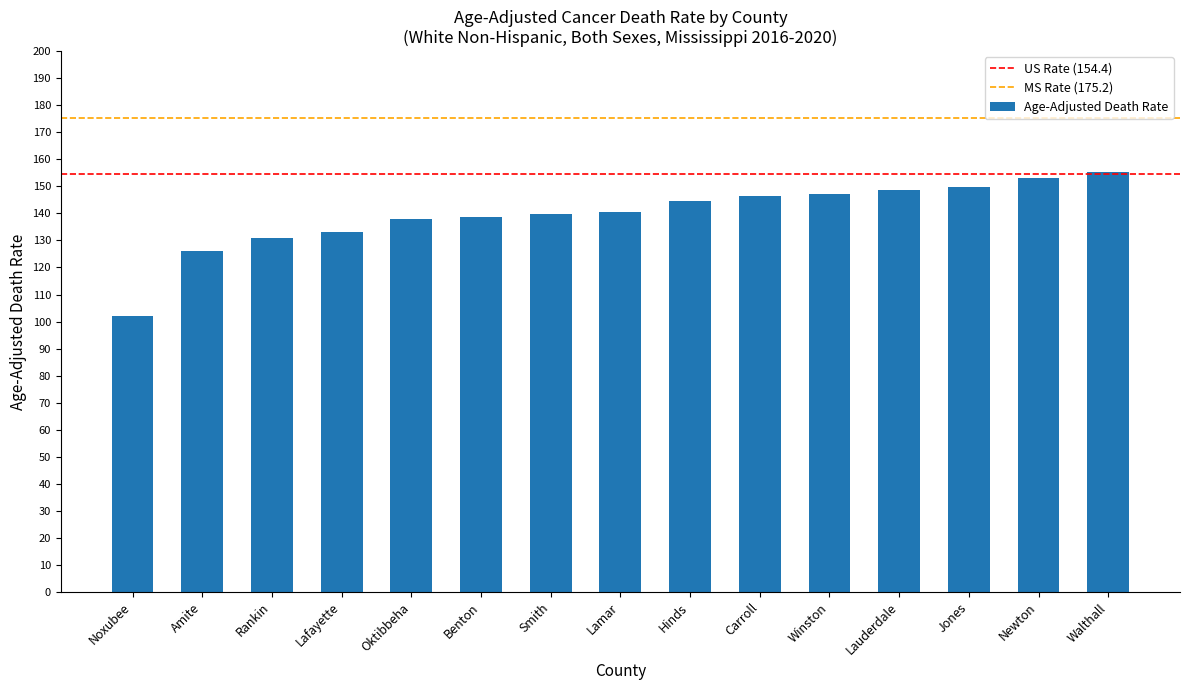

Is it true that the value at Rankin is 130.8?

True